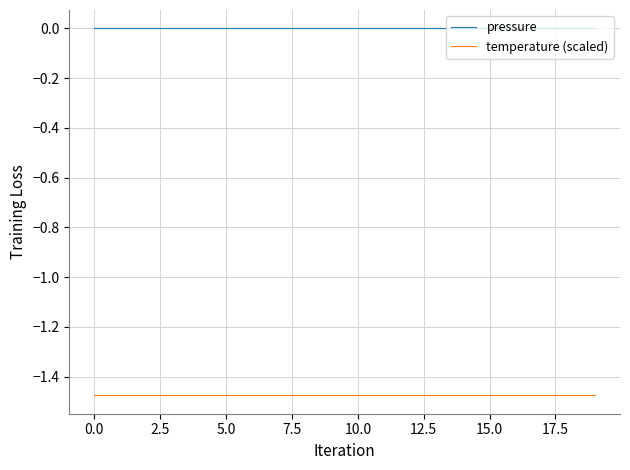

Which series has the largest total across all categories?

pressure